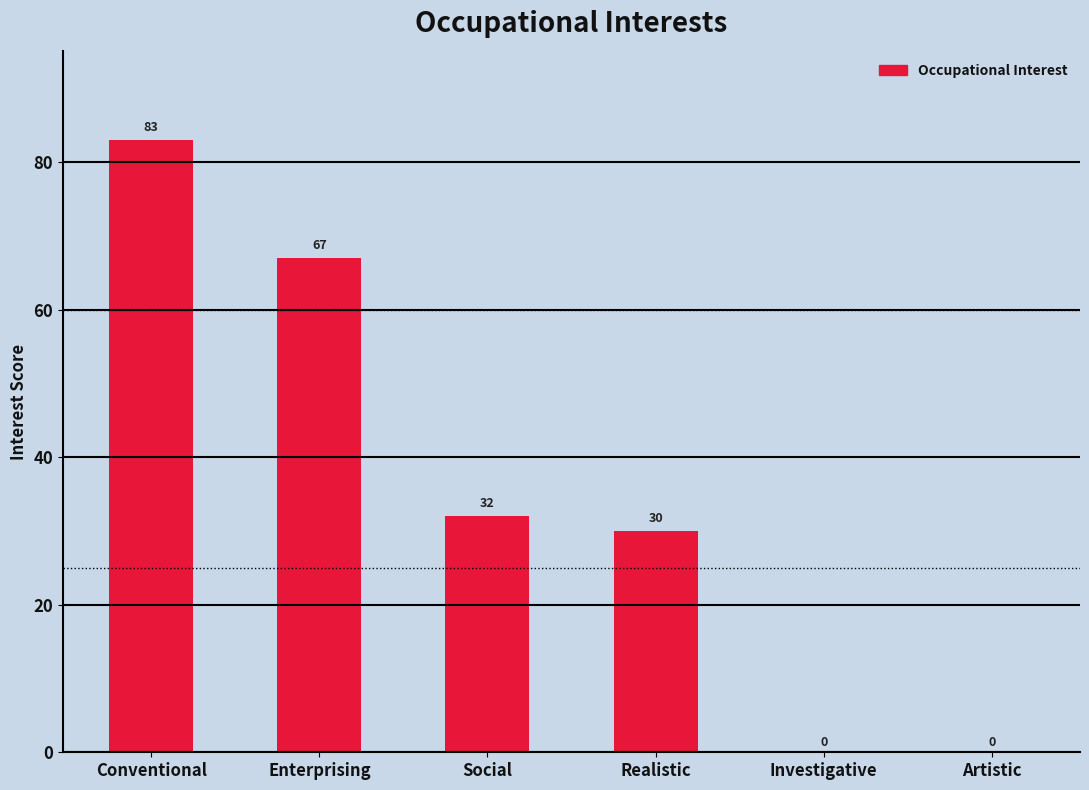

What is the greatest value displayed?

83